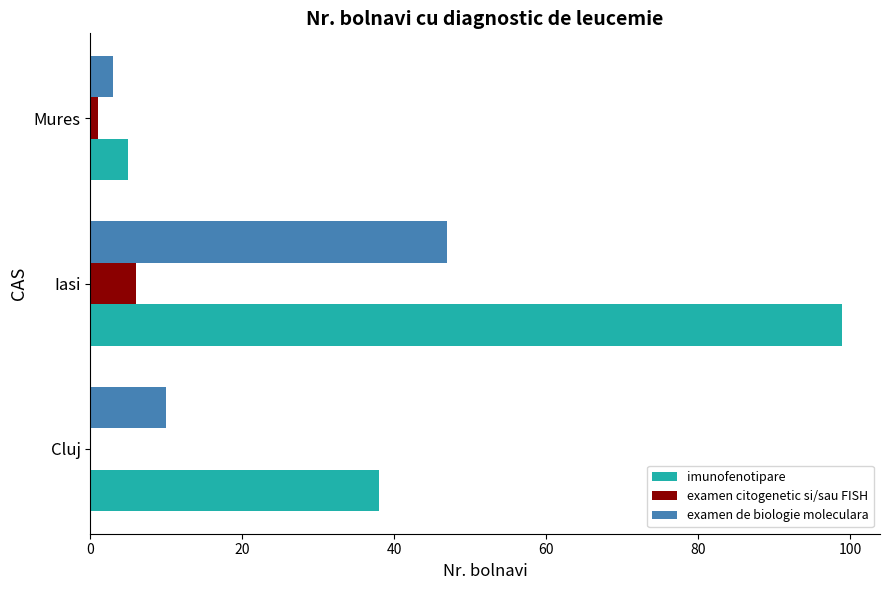

At which label is examen de biologie moleculara closest to 25?

Cluj